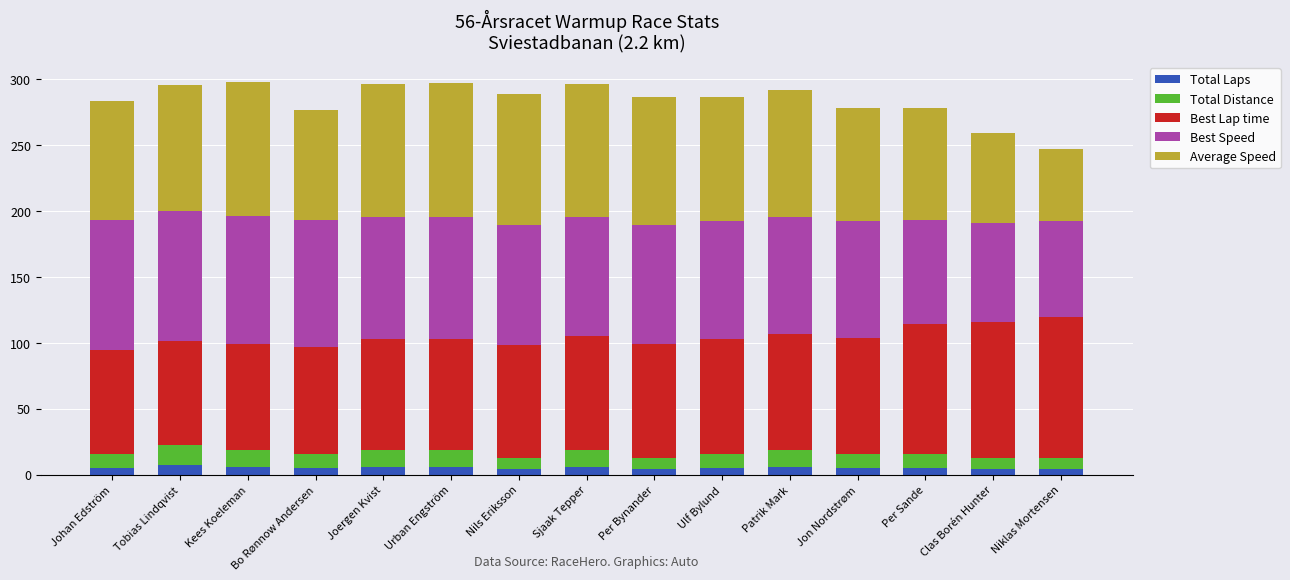

What is the average value of the Total Laps series?

5.2